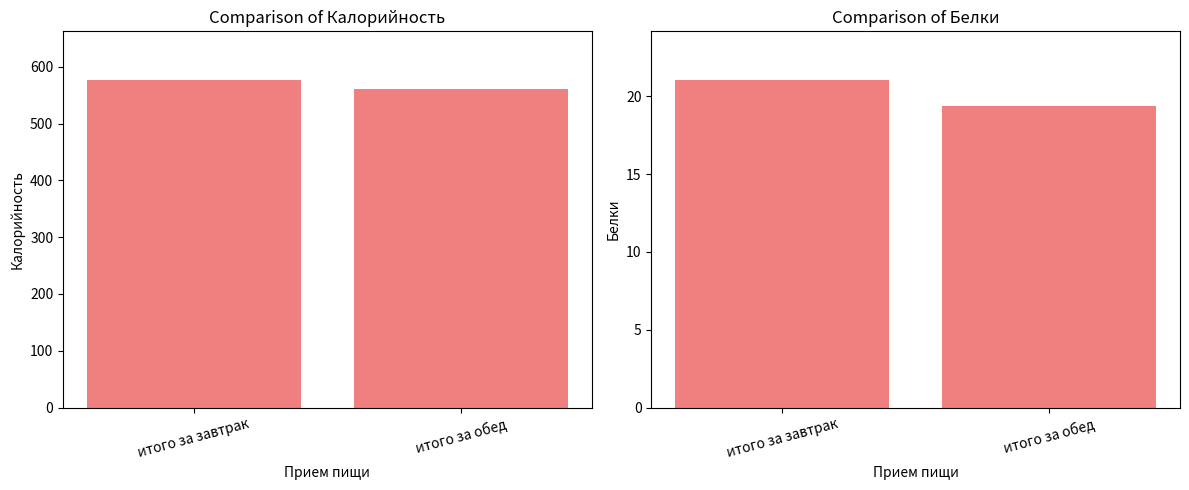

What is the label of the 1st bar from the right?

итого за обед